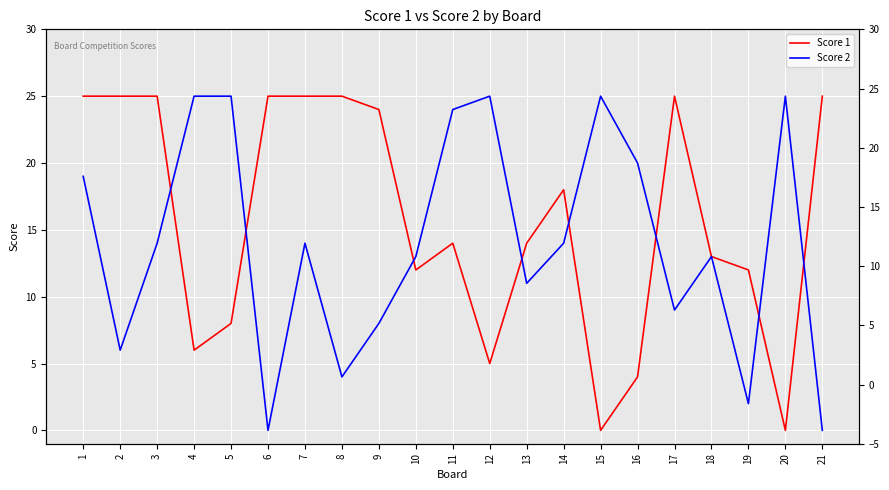

How many lines are shown in the chart?

2